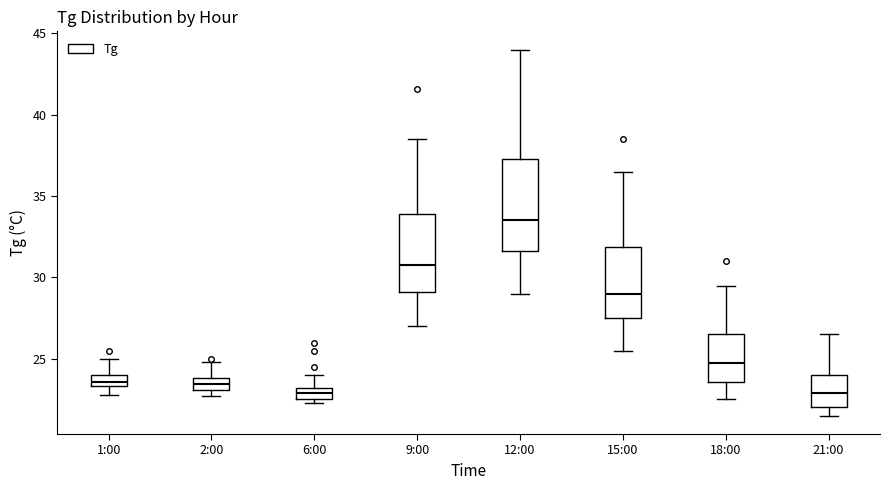

Where does the upper whisker of the box for 15:00 end on the y-axis? The values are not printed on the chart, so give them approximately, as read against the axis.

36.5